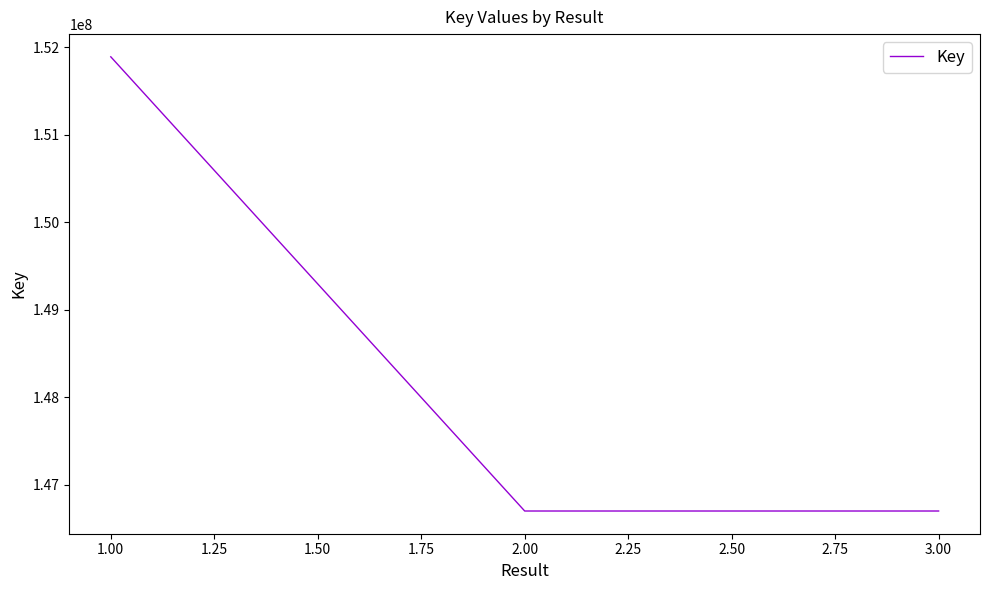

What is the change in value from 1.00 to 2.00?

-5190896